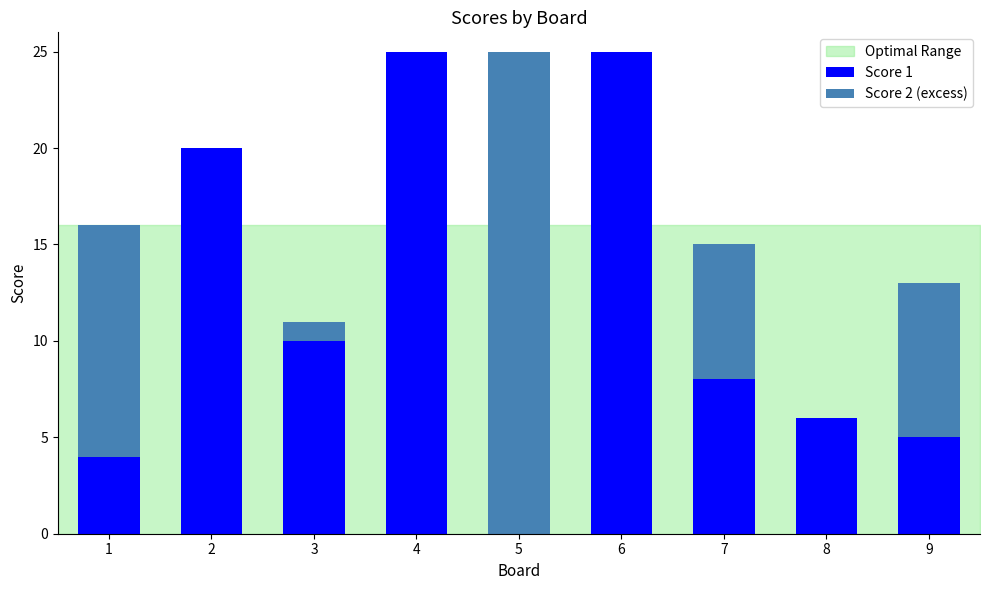

True or false: Score 1 has a value of 6 at 8.

True